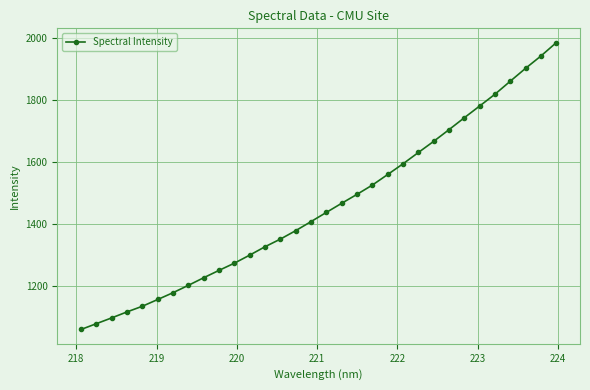

True or false: there are more than 2 points higher than both neighbors.

False